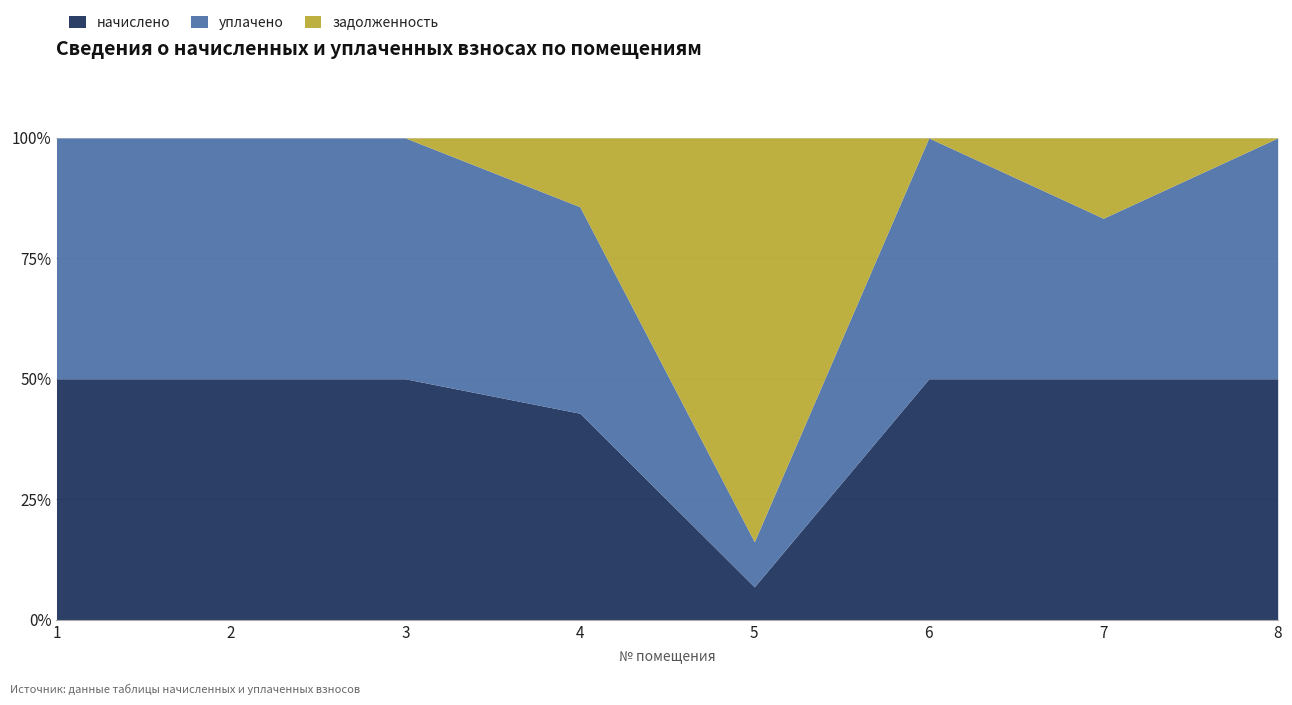

What is the total value across all series at 8?

2866.8